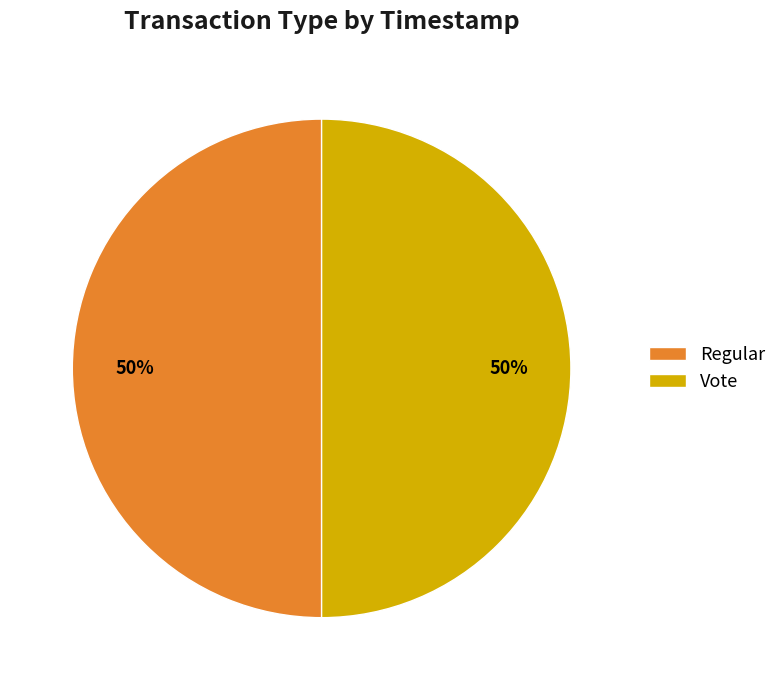

What percentage is the Regular slice, to the nearest percent?

50%